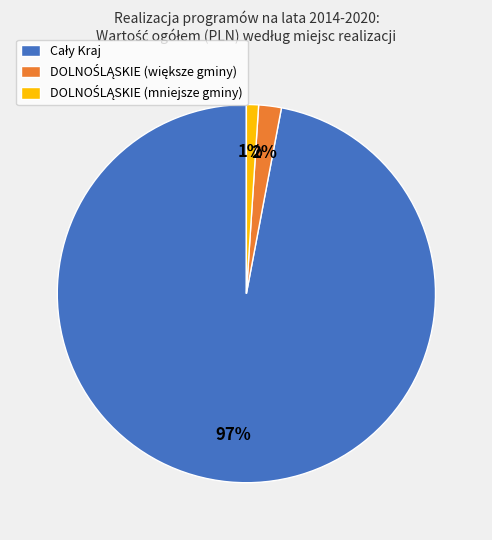

How many slices are in this pie chart?

3